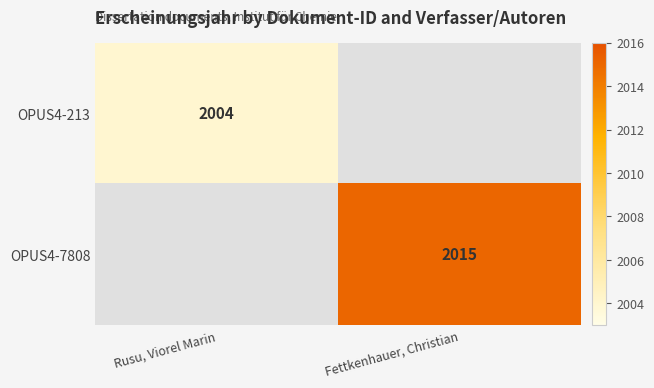

True or false: OPUS4-7808 has a value of 456 at Fettkenhauer, Christian.

False